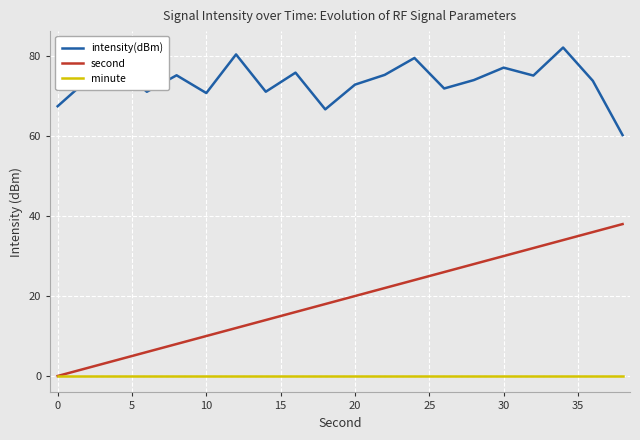

Which series has the widest spread of values?

second